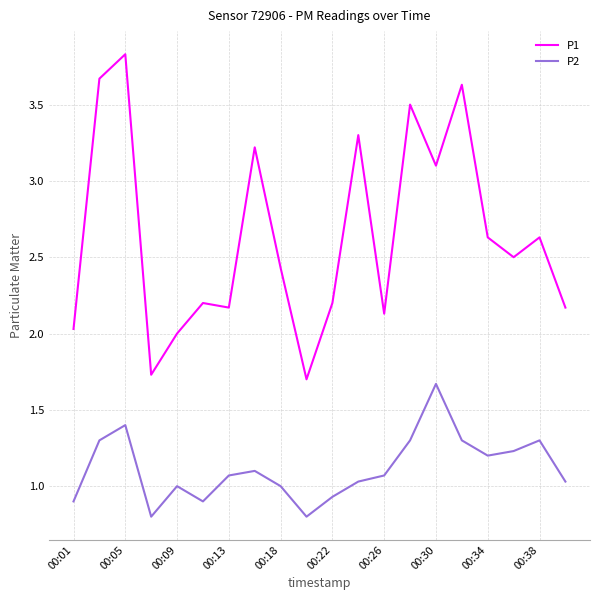

List the series in order of their overall mean, lowest first.

P2, P1